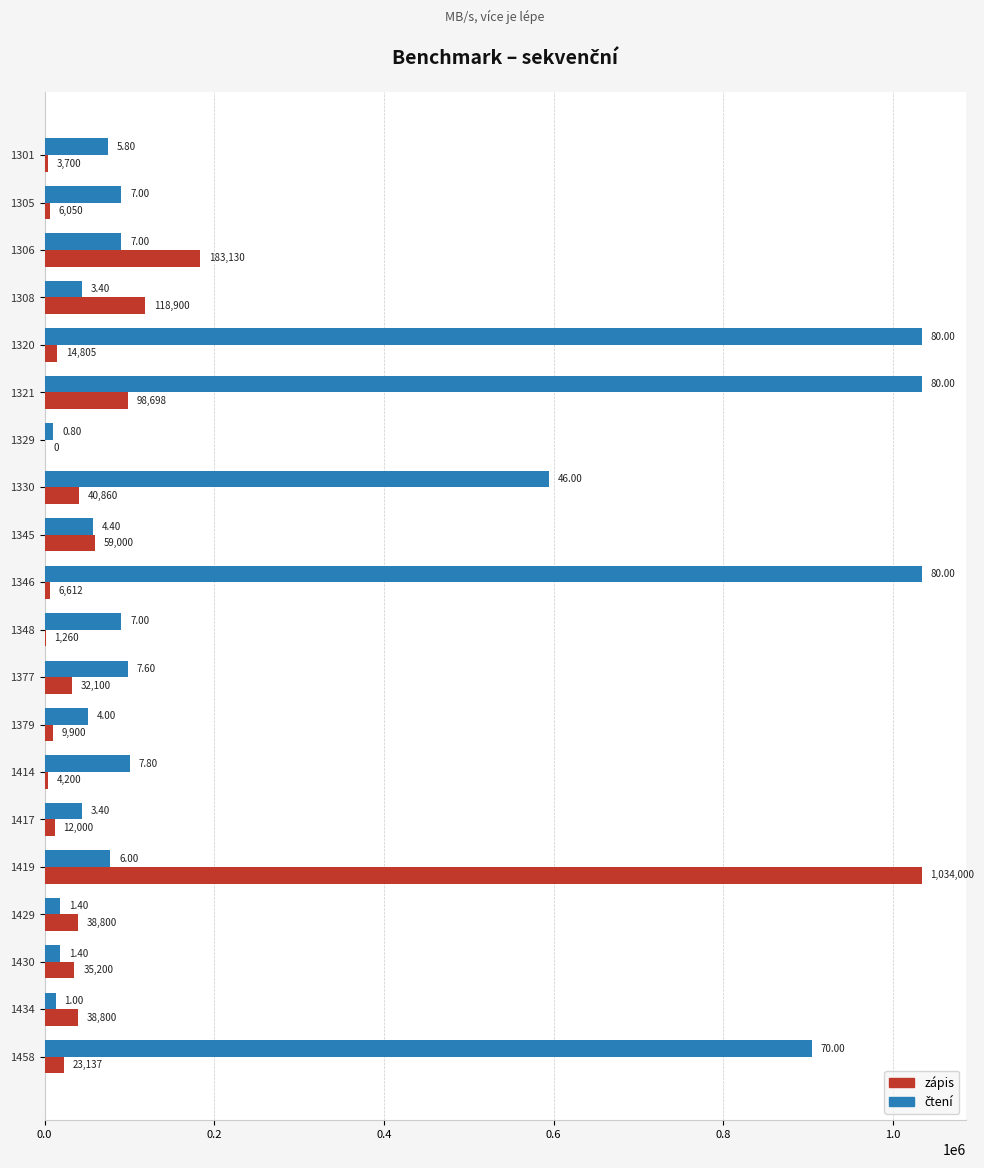

Count the number of data series in this chart.

2